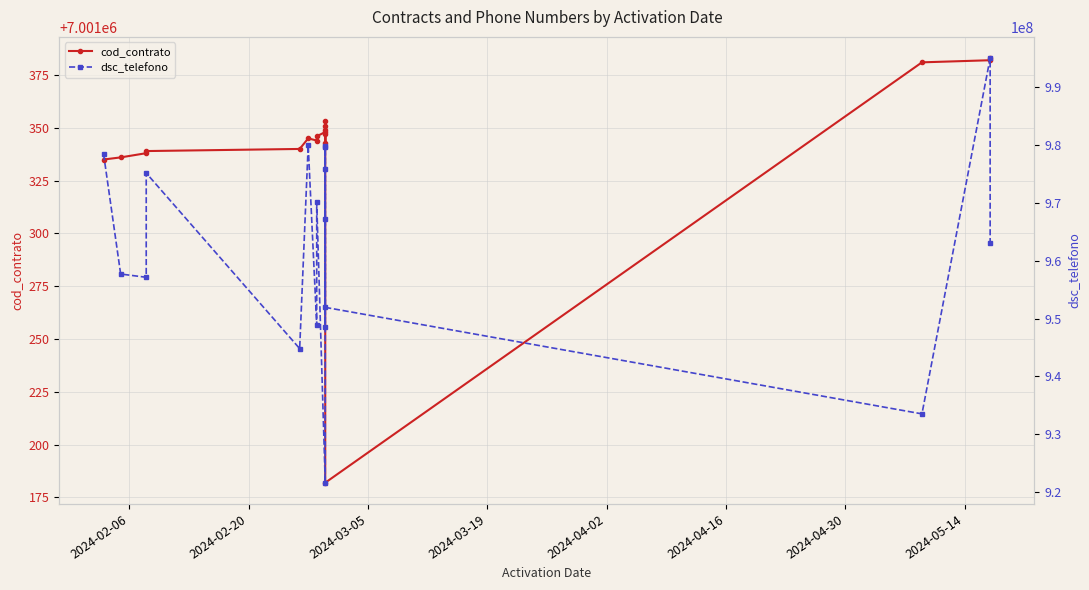

What is the difference between the maximum and minimum values in the cod_contrato series?

201